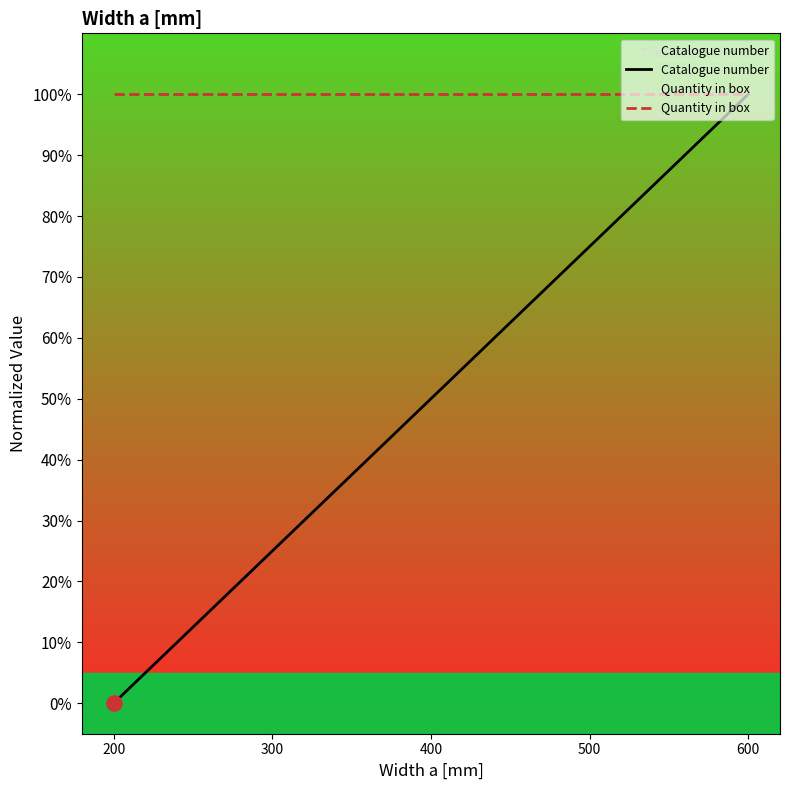

What are all the series names shown in the legend?

Catalogue number, Quantity in box